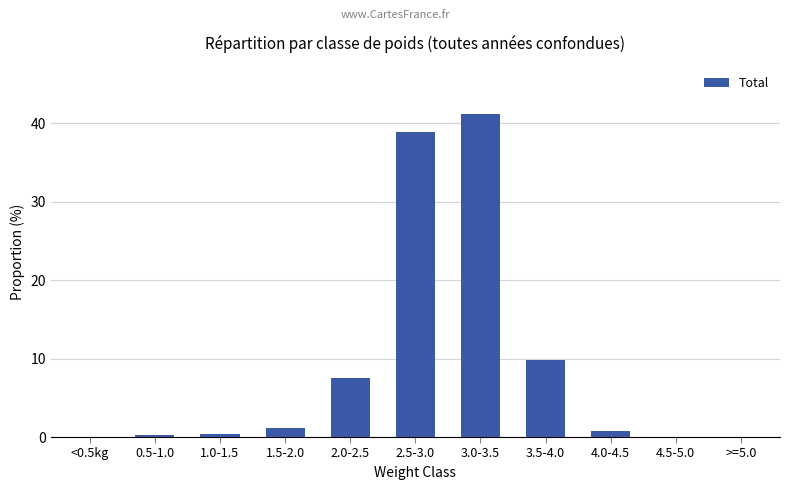

What is the average value?

9.1